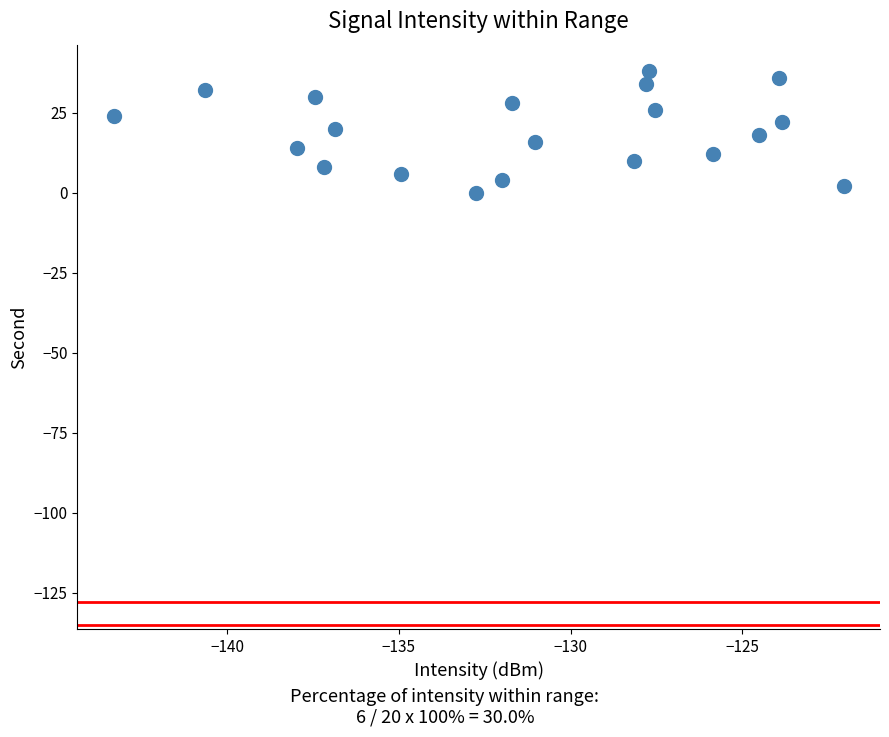

What is the range of Y values (max minus min)?

38